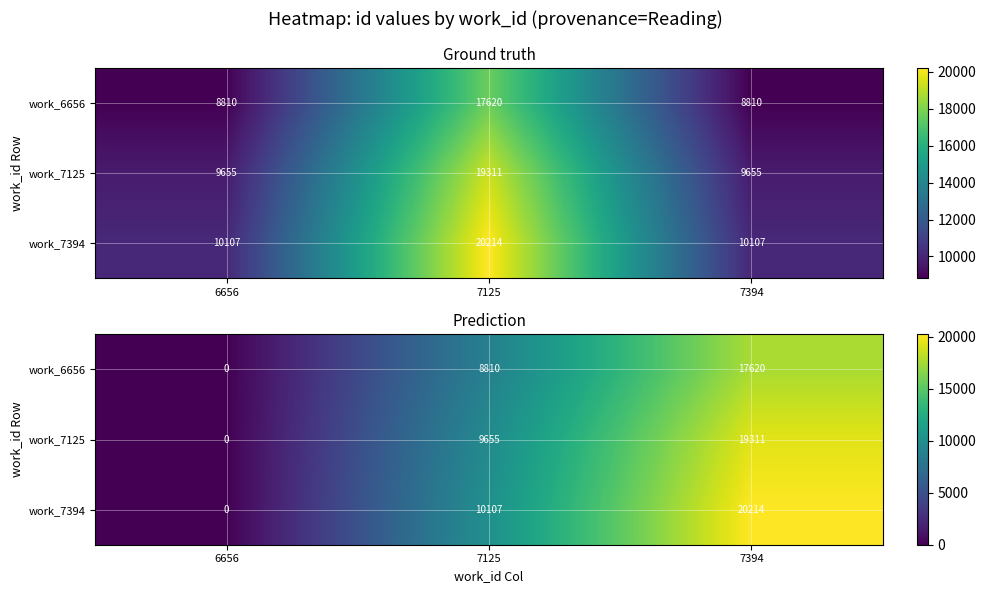

What is the difference between the highest and lowest values at 7394?

2594.0